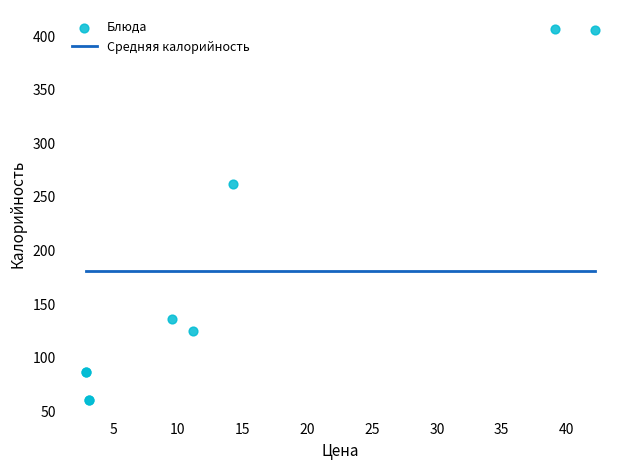

What Y value in the scatter plot is closest to 233?

261.8